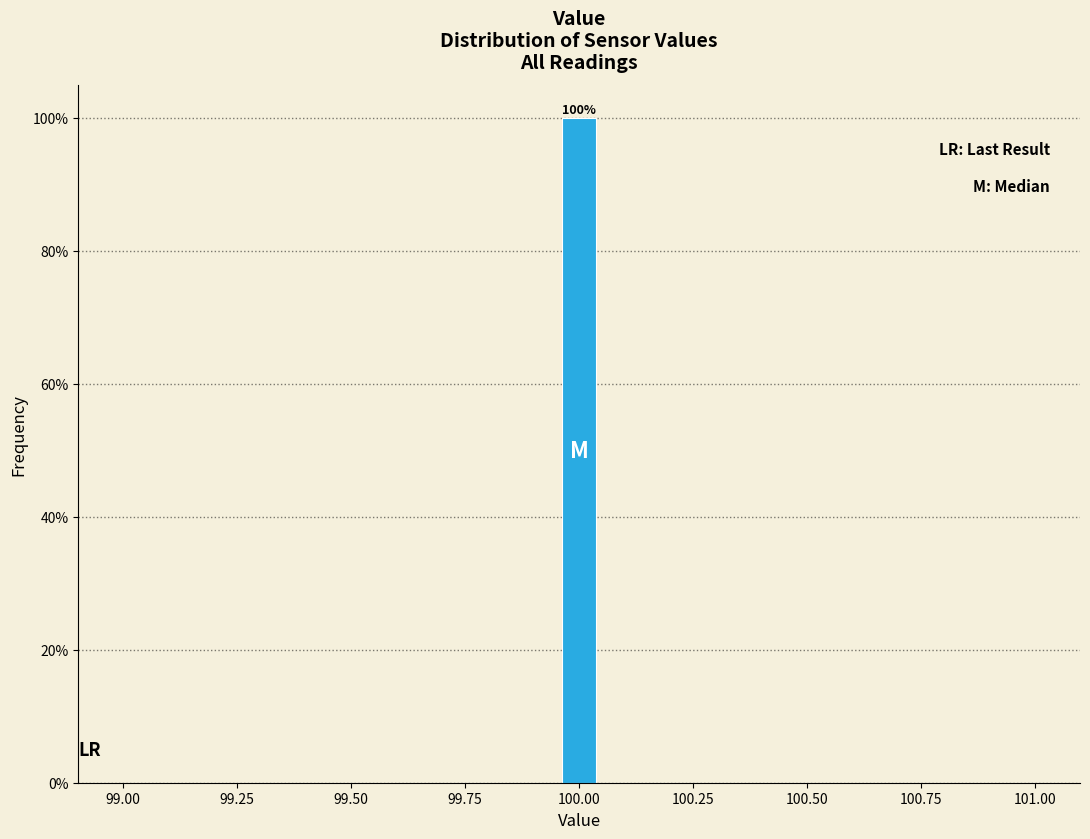

Read against the x-axis, roughly where is the centre of the tallest bar?

100.00